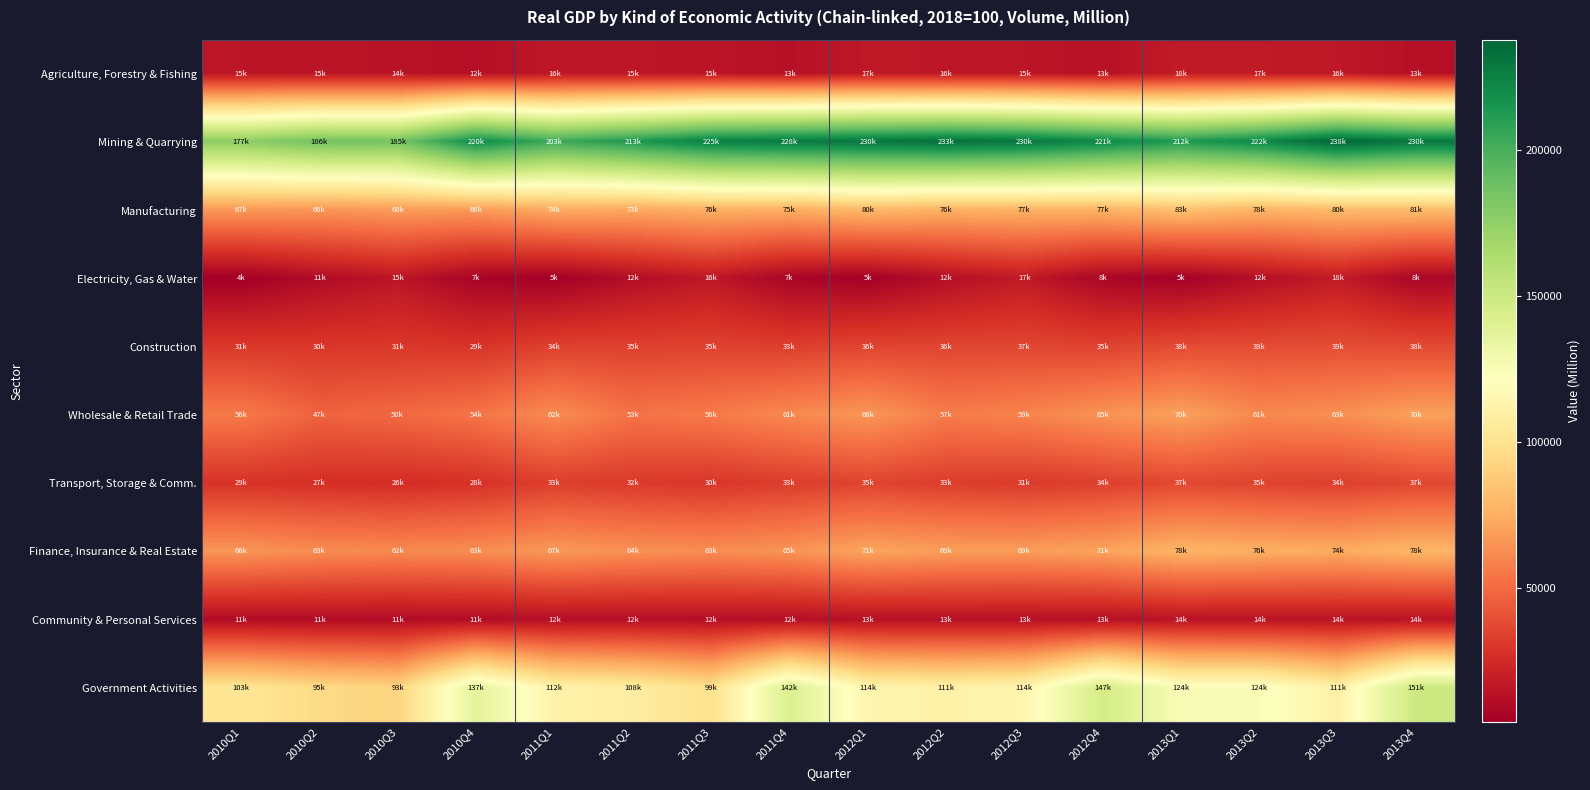

What is the total value across all series at 2010Q1?

558721.6